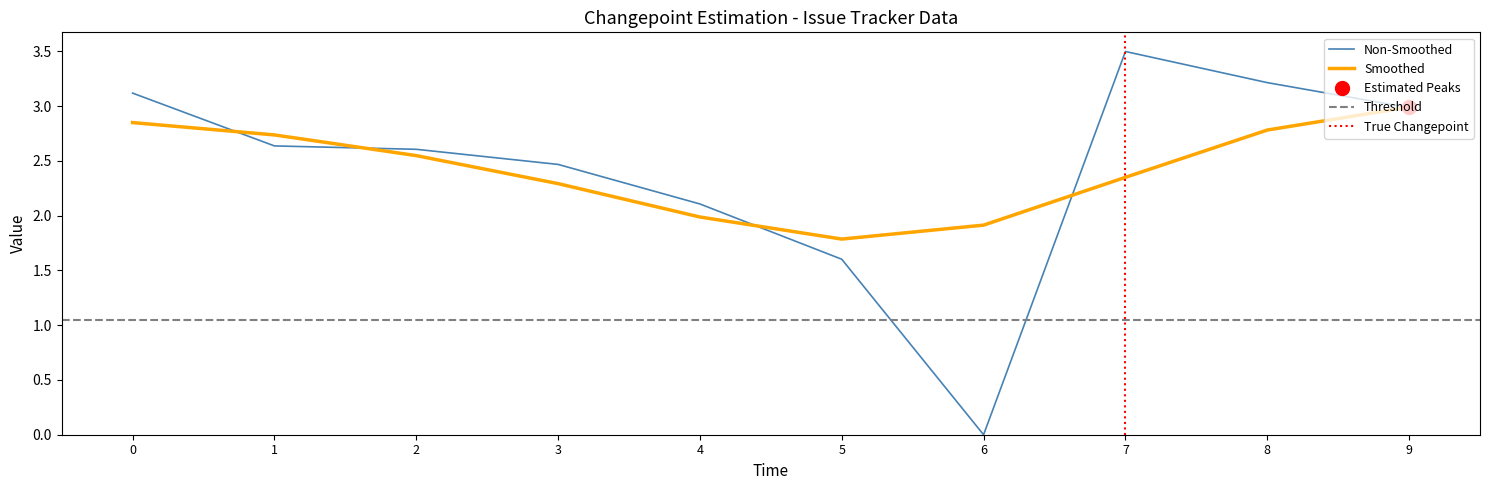

Is it true that Non-Smoothed equals 2.6 at 2?

True